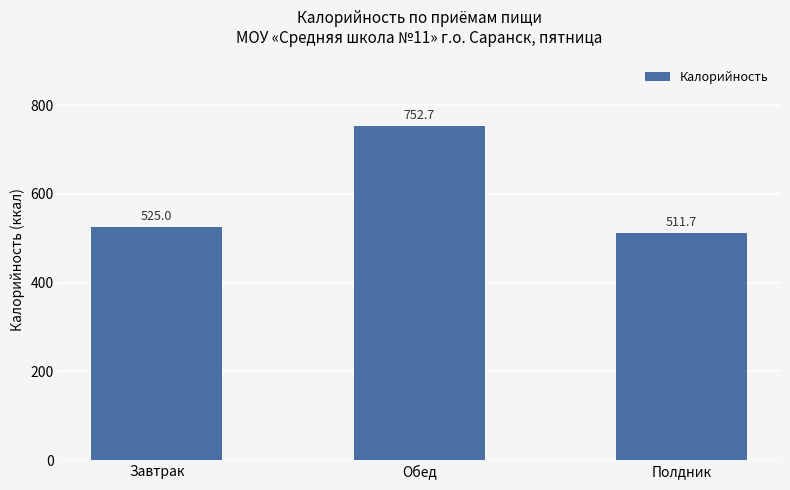

What is the sum of all values?

1789.5